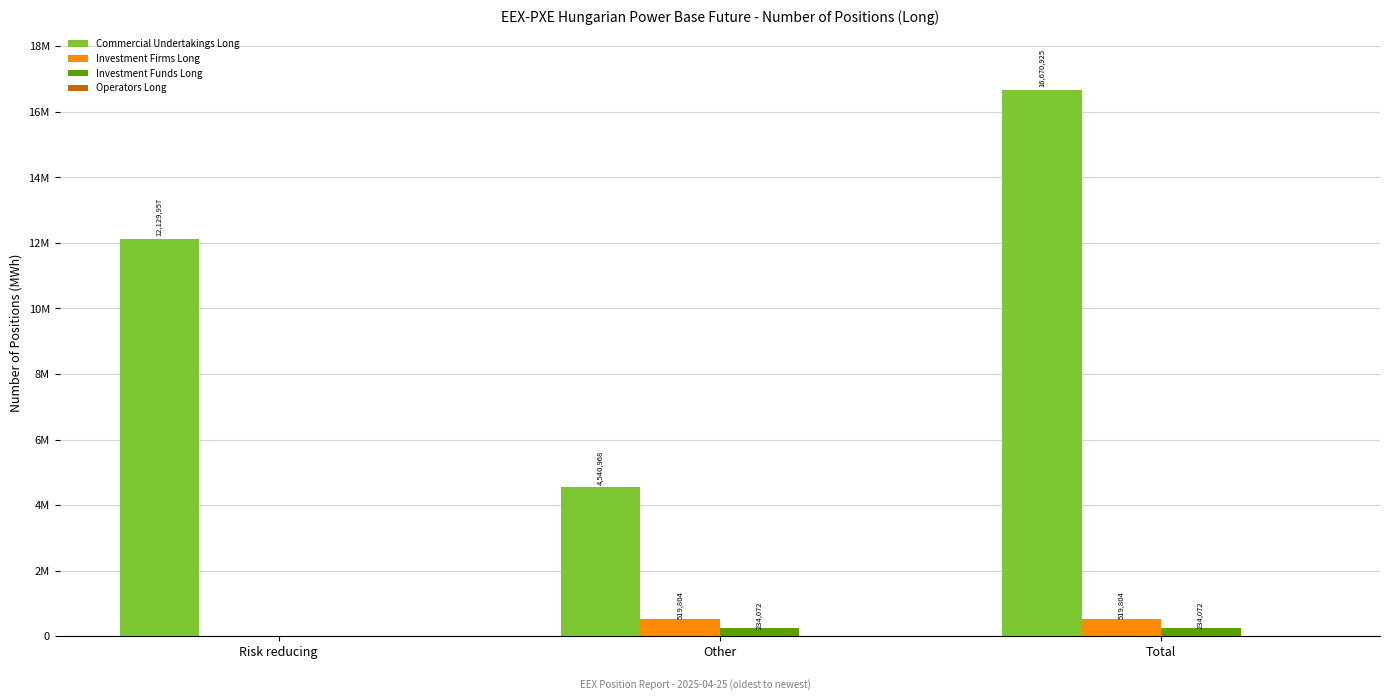

Are the bars grouped side by side (vs. stacked)?

Yes